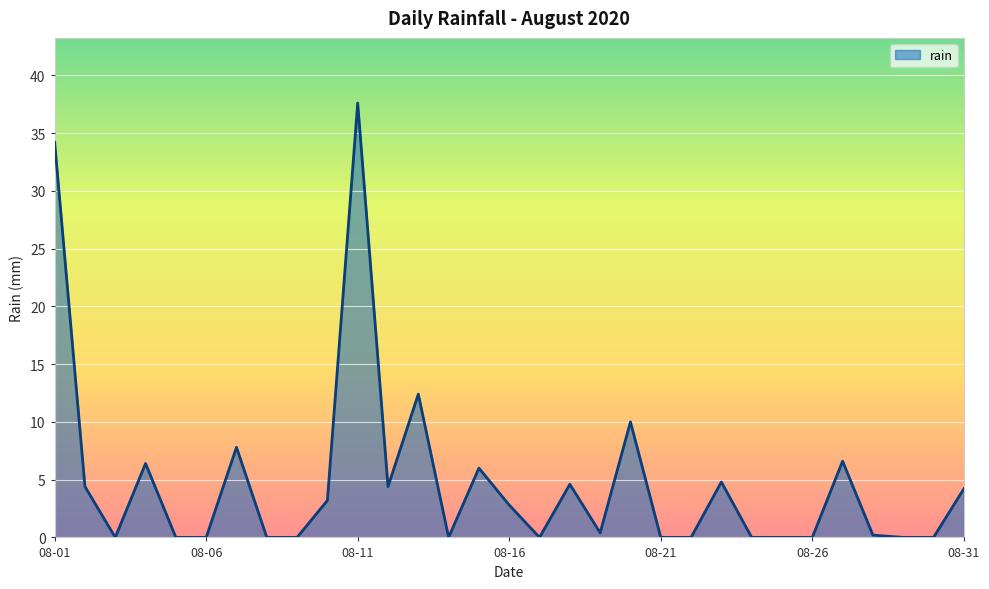

What is the greatest value displayed?

37.6